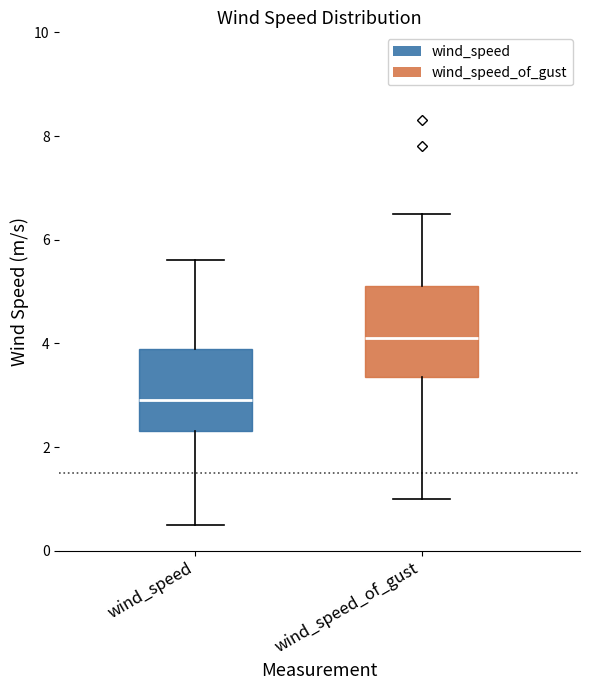

Reading left to right, read every box against the y-axis: the position of its median line, the range the box covers, and the ends of its whiskers. The values are not printed on the chart, so give them approximately, as read against the axis.

wind_speed: median 3.0, box 2.4 to 4.0, whiskers 0.6 to 5.6
wind_speed_of_gust: median 4.2, box 3.4 to 5.2, whiskers 1.0 to 6.6